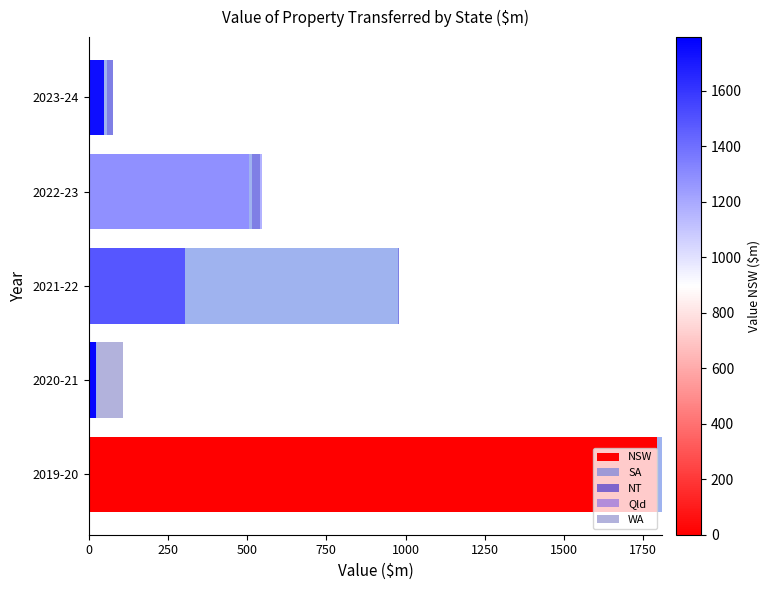

At which category is the sum across all series the highest?

2019-20